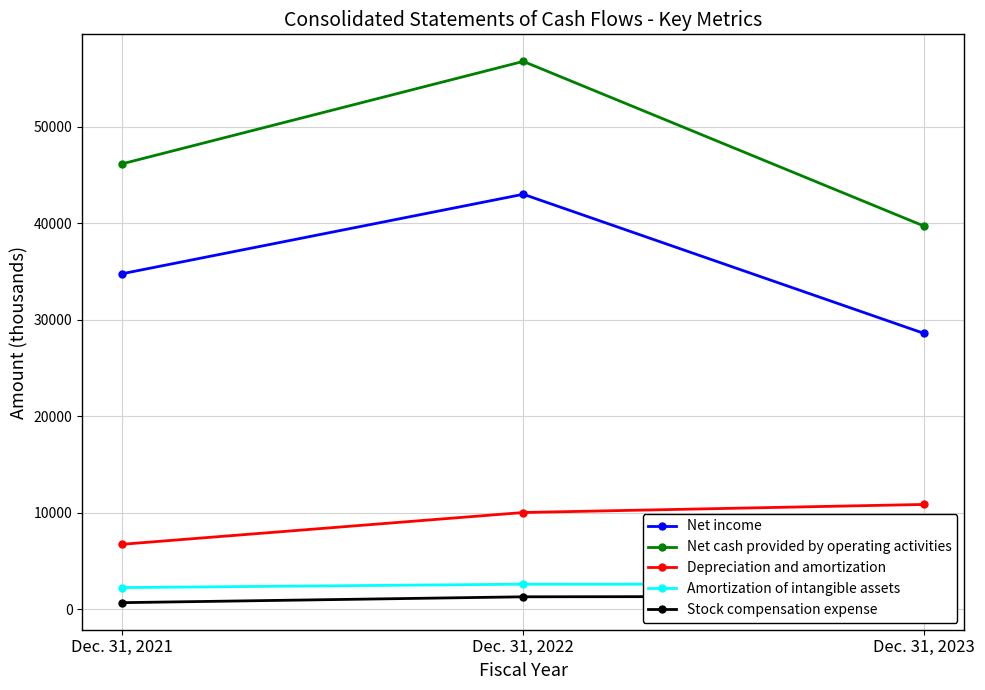

What is the sum of the Amortization of intangible assets values at Dec. 31, 2023 and Dec. 31, 2021?

4880